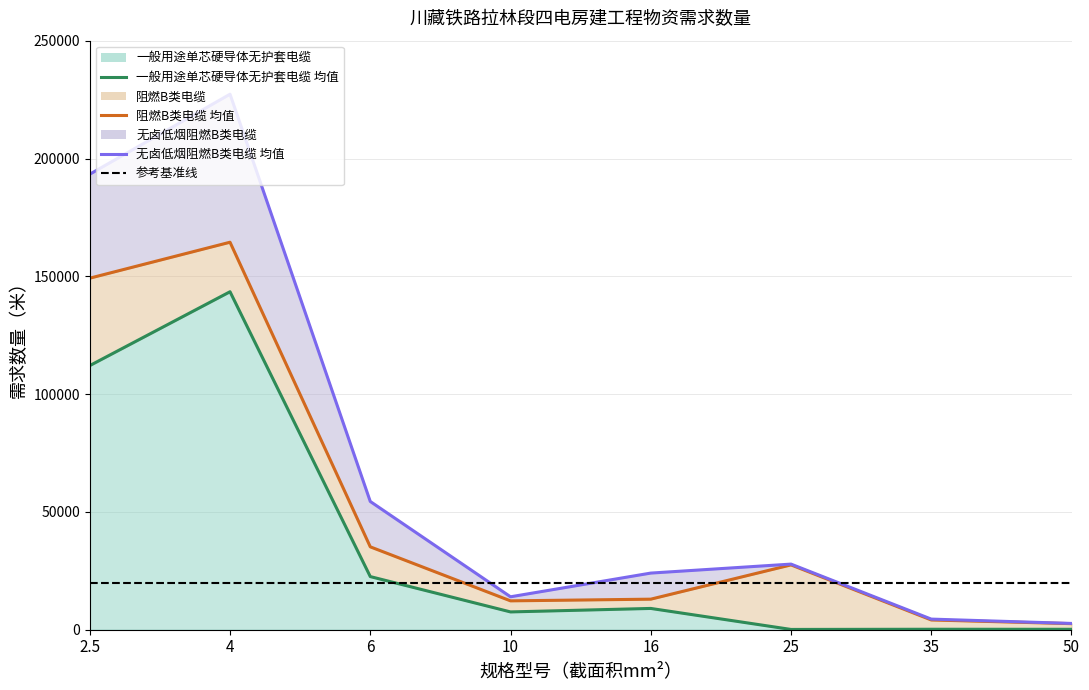

True or false: 一般用途单芯硬导体无护套电缆 and 无卤低烟阻燃B类电缆 cross at least once.

False